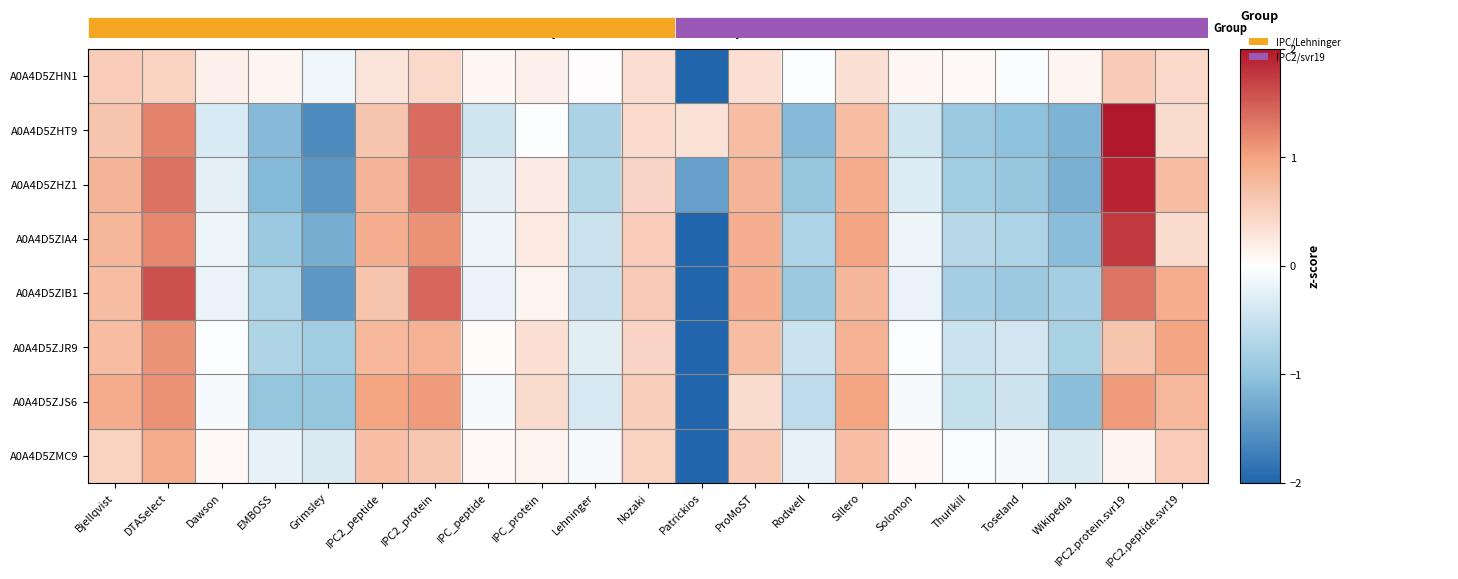

What is the greatest value displayed?

2.4